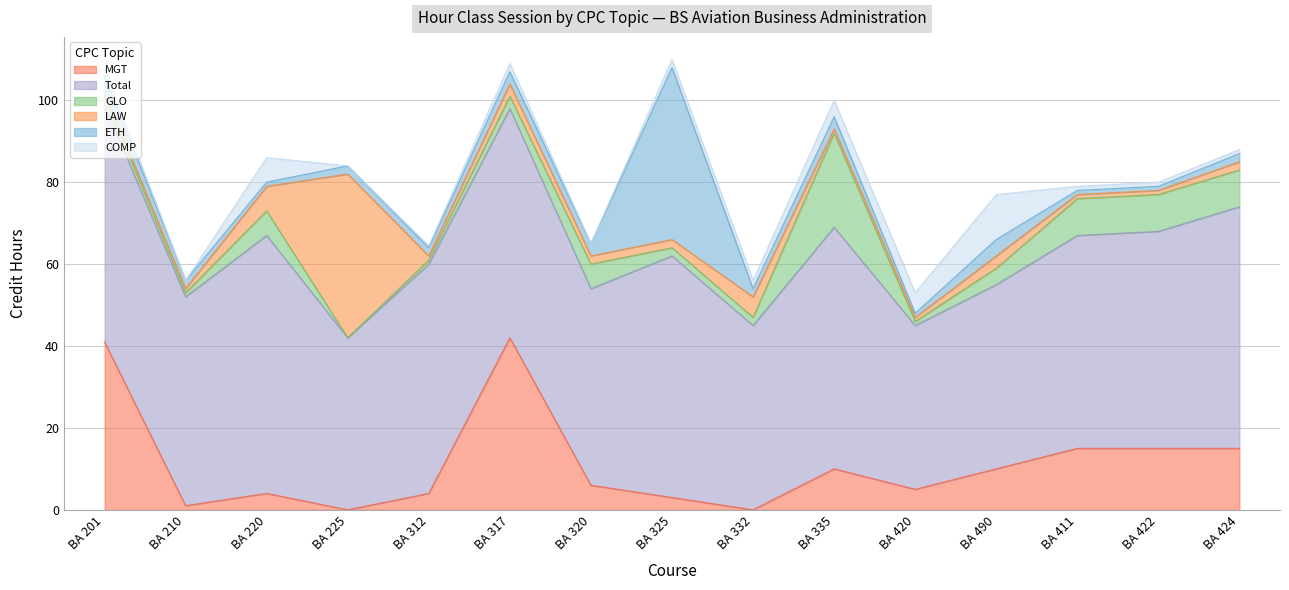

At which label does MGT first exceed 6?

BA 201